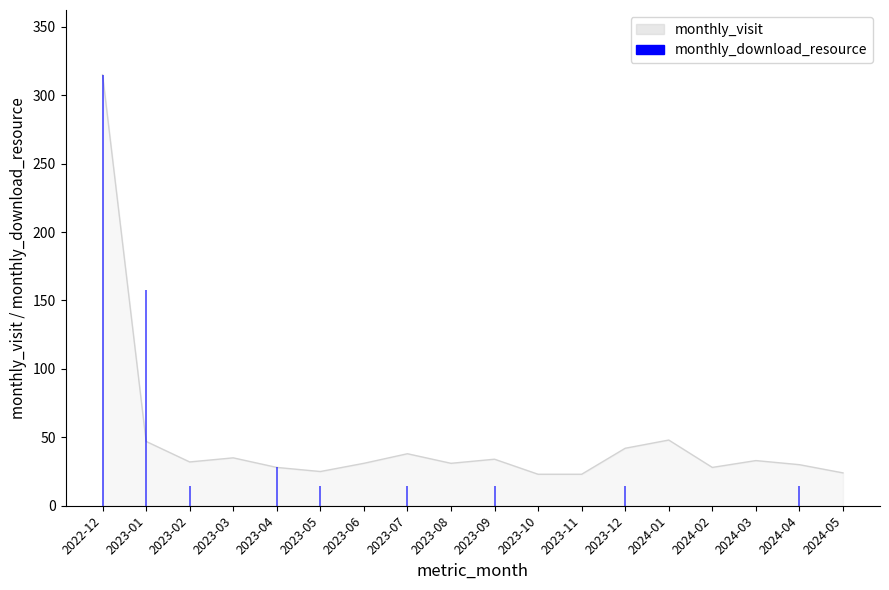

What value does the data have at 2023-11, to the nearest 10?

20